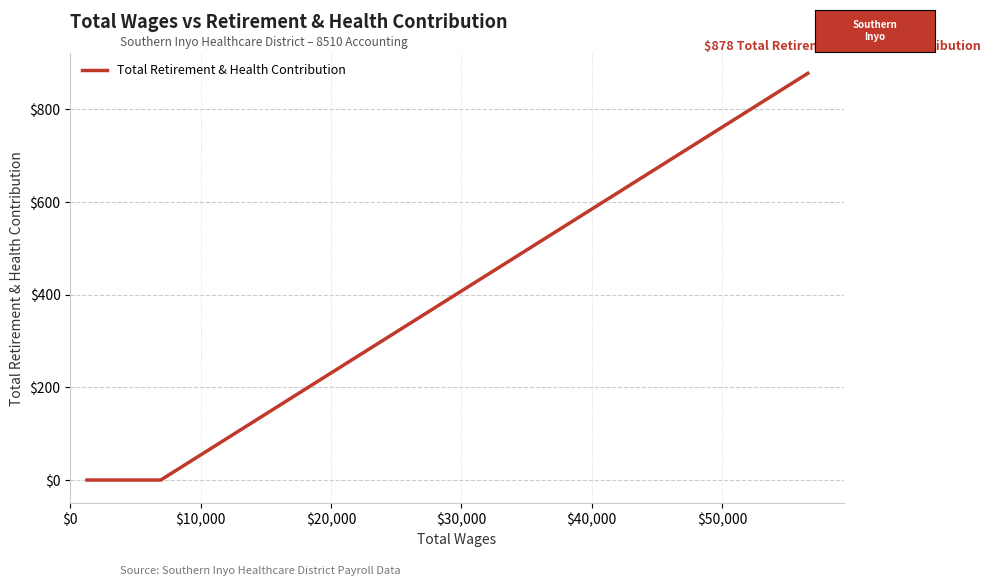

What is the sum of all values?

878